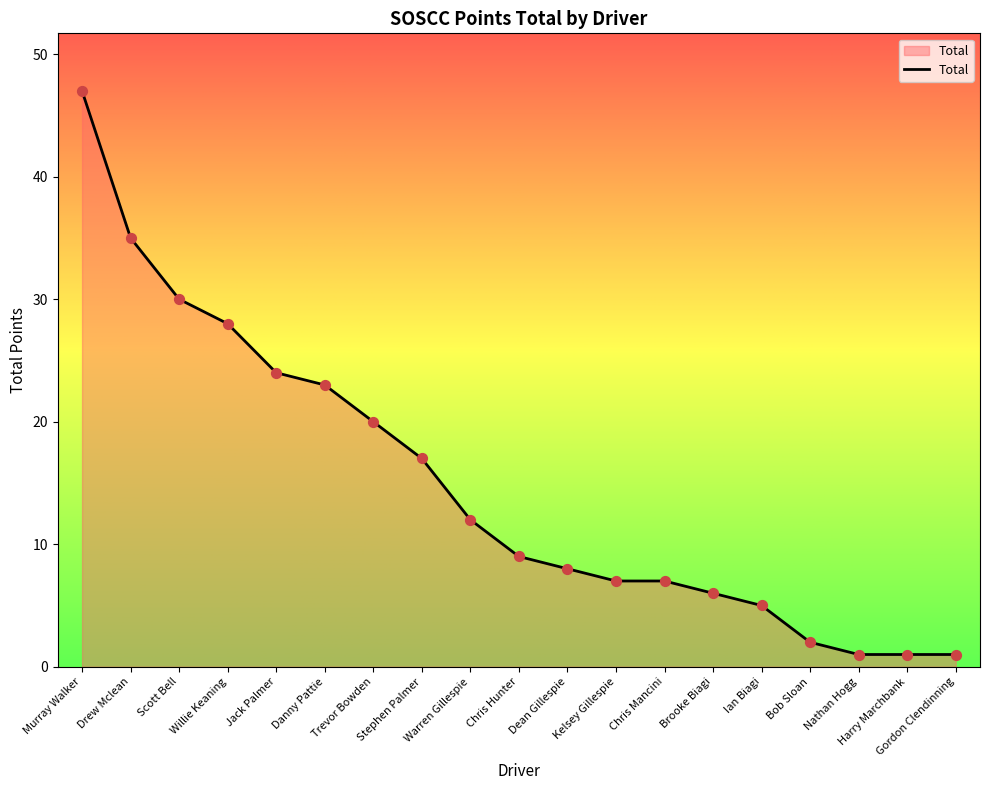

Which has a higher value, Drew Mclean or Harry Marchbank?

Drew Mclean